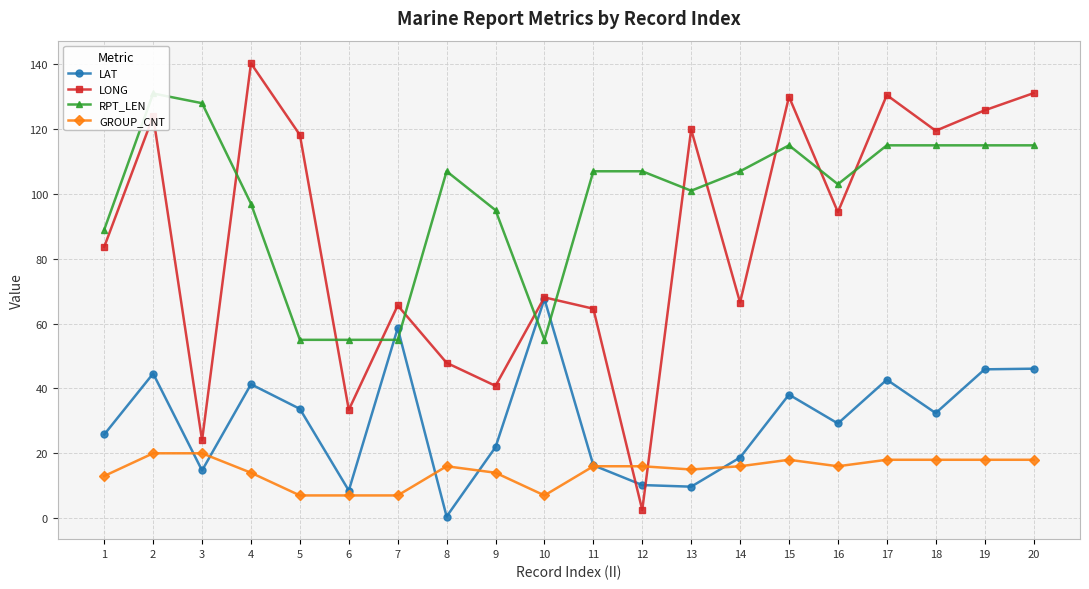

What is the difference between the highest and lowest values at 5?

111.2